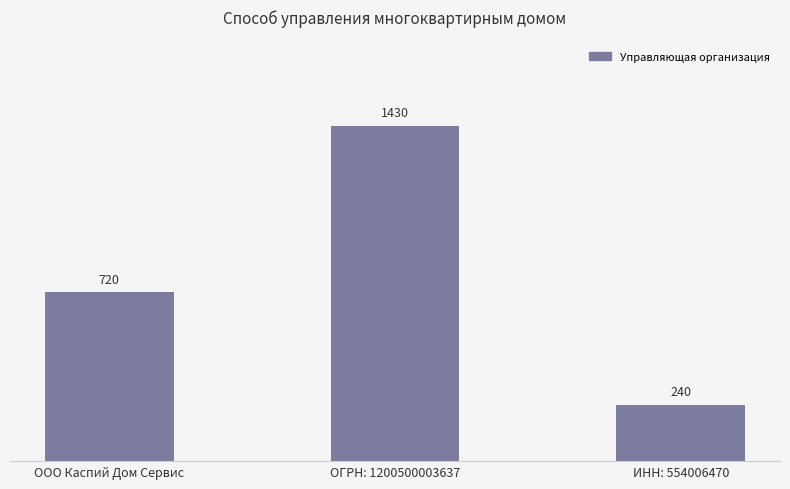

The value at ООО Каспий Дом Сервис is 1282. True or false?

False